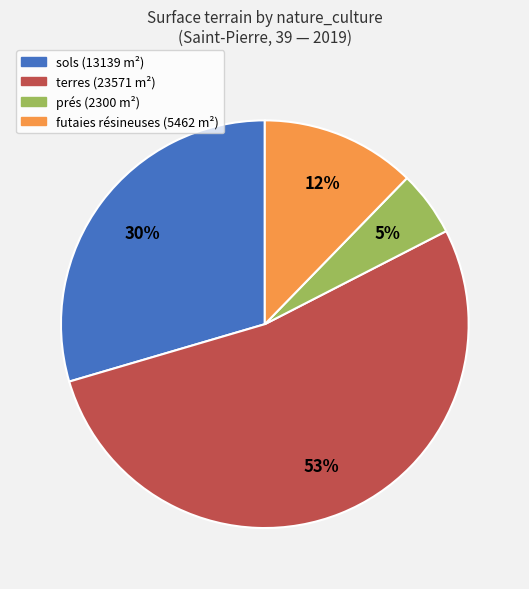

To the nearest percent, what is the difference between the largest and smallest slice percentages?

48%